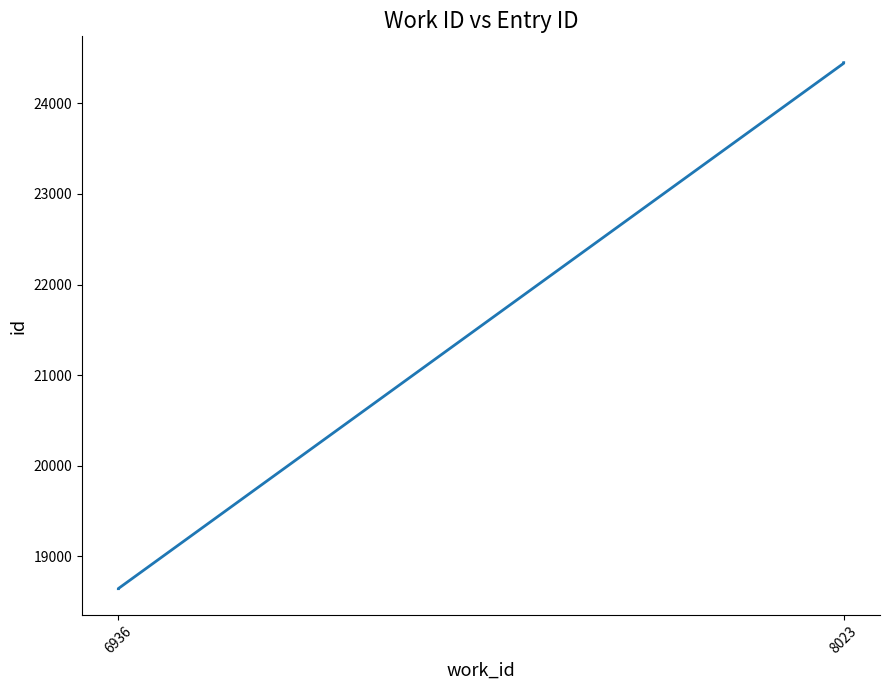

What position from the right is 2?

2